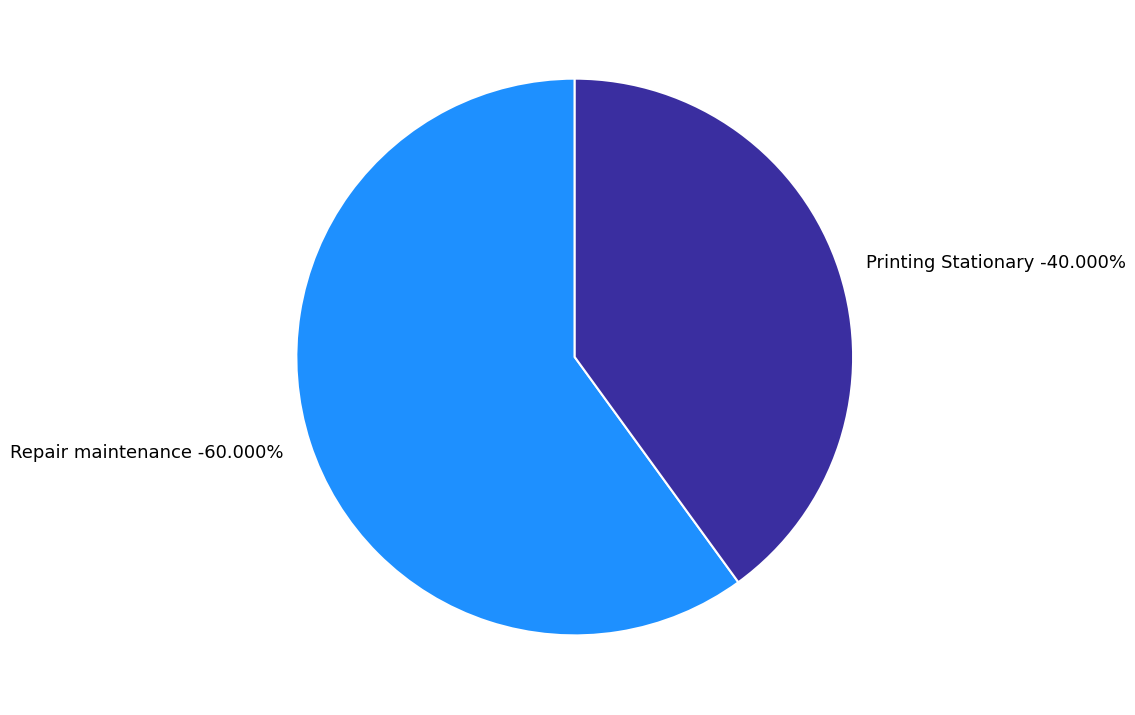

Which category accounts for the majority?

Repair maintenance